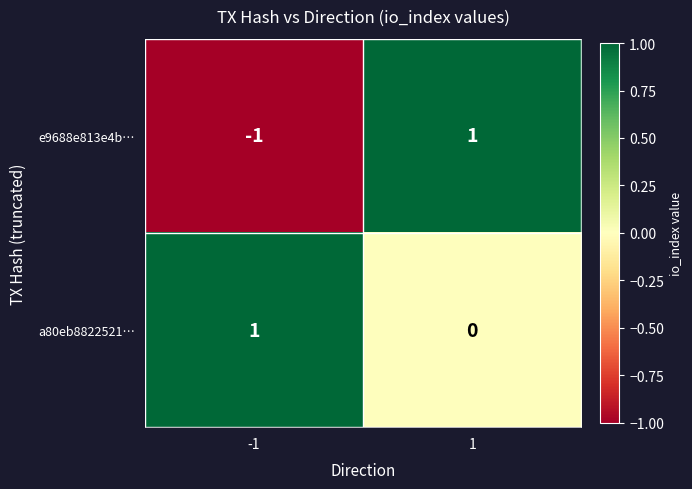

How many positive values does the a80eb8822521… series have?

1